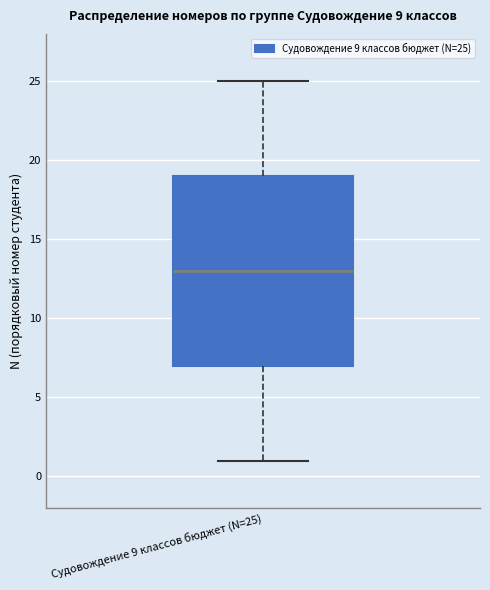

Where does the median line of the box for Судовождение 9 классов бюджет (N=25) sit on the y-axis? The values are not printed on the chart, so give them approximately, as read against the axis.

13